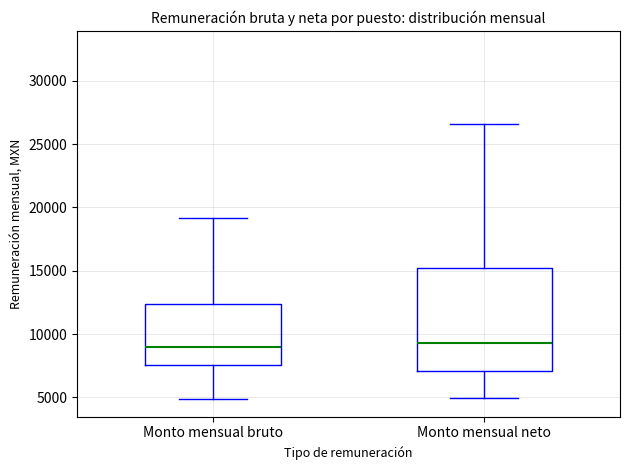

Which box is the tallest, from its lower edge to its upper edge?

Monto mensual neto